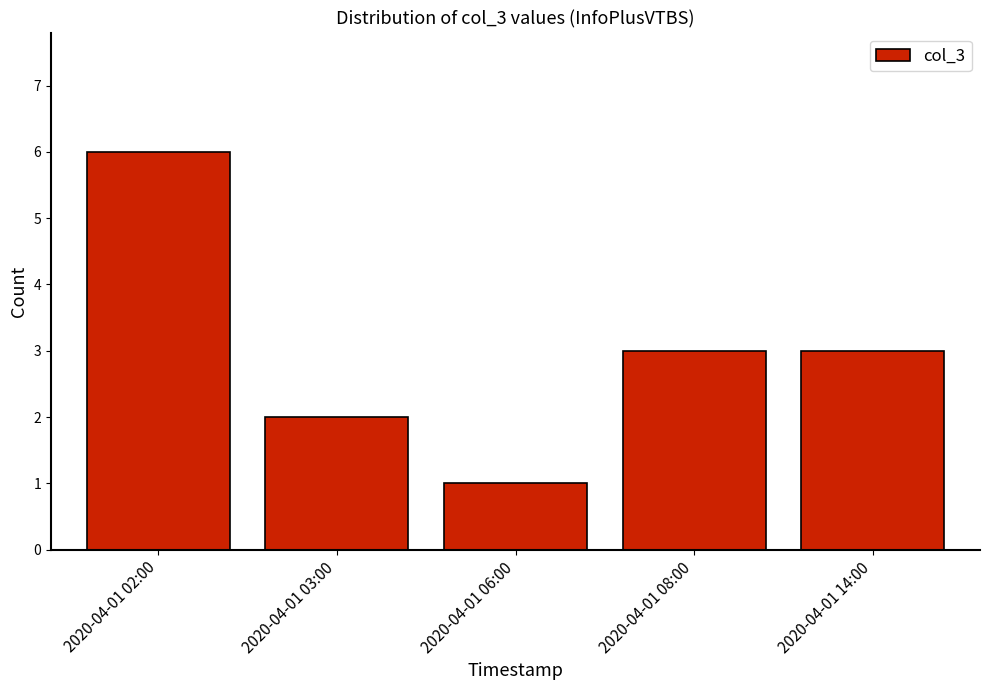

How many bars are there in total?

5